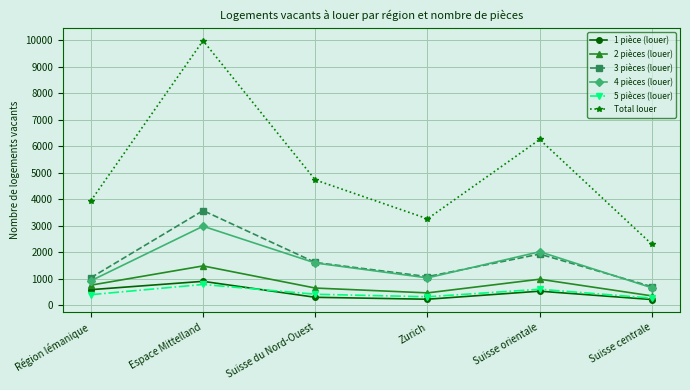

Does the chart display data point markers on the line(s)?

Yes